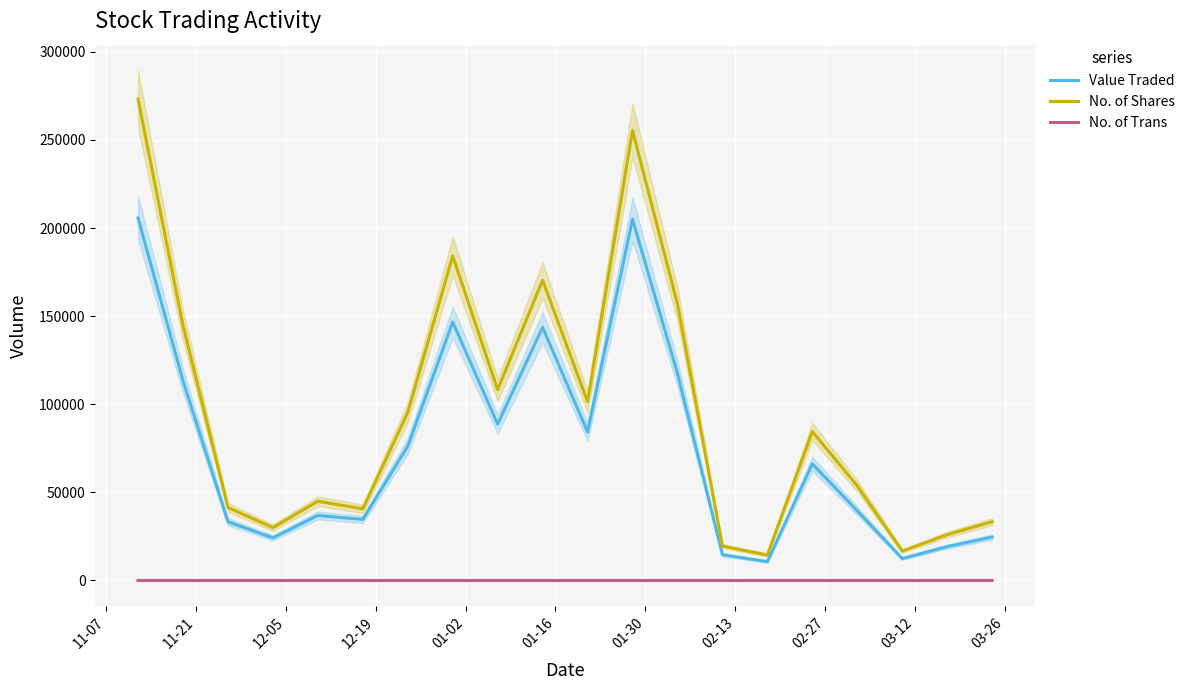

Rank the series by their average value, from highest to lowest.

No. of Shares, Value Traded, No. of Trans